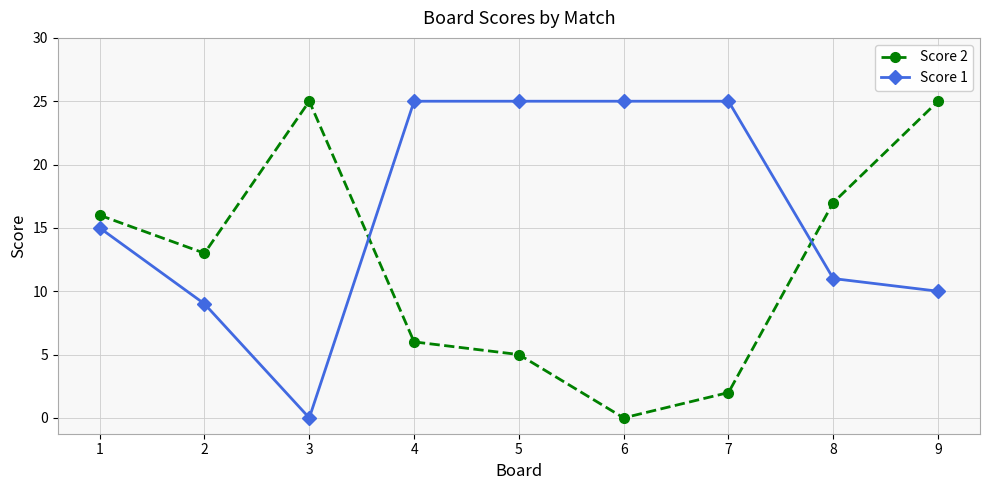

Is it true that Score 2 equals 6 at 4?

True